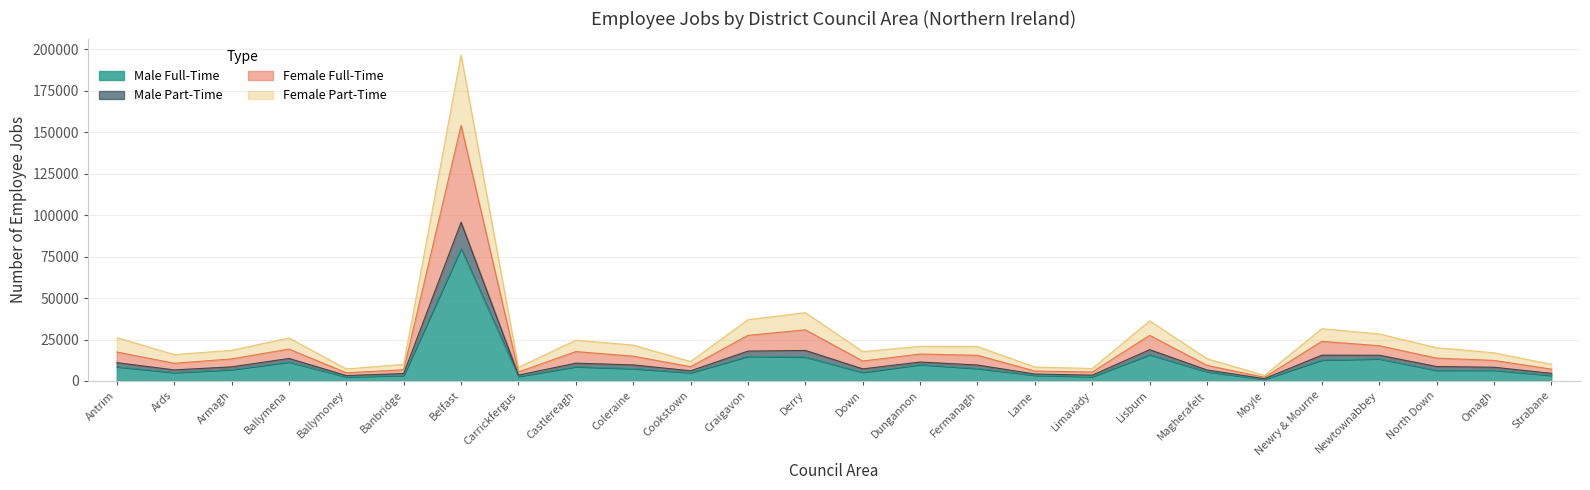

What is the sum of all Male Full-Time values?

264546